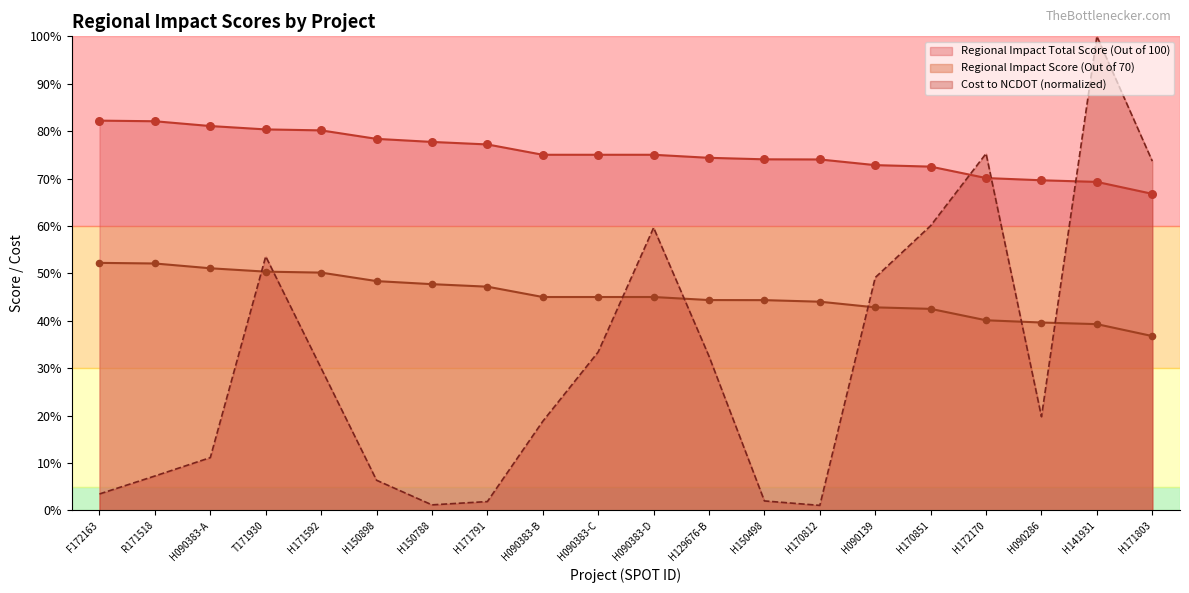

Which series contains the highest Y value?

Cost to NCDOT